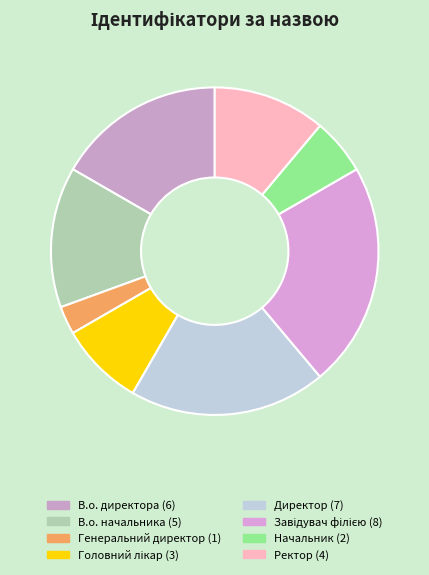

Combined, what portion of the pie is Ректор and В.о. директора?

27.8%